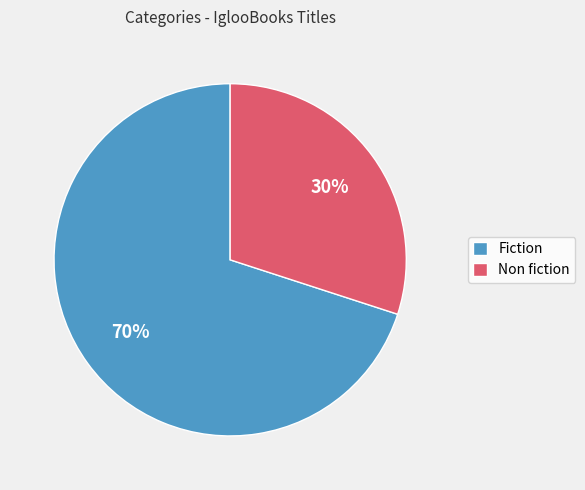

Rank the categories by value from lowest to highest.

Non fiction, Fiction